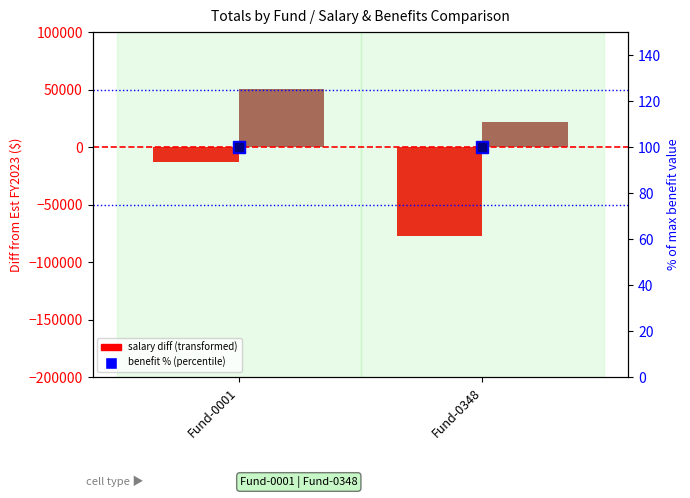

Which series has the widest spread of values?

Salary diff from Est FY2023